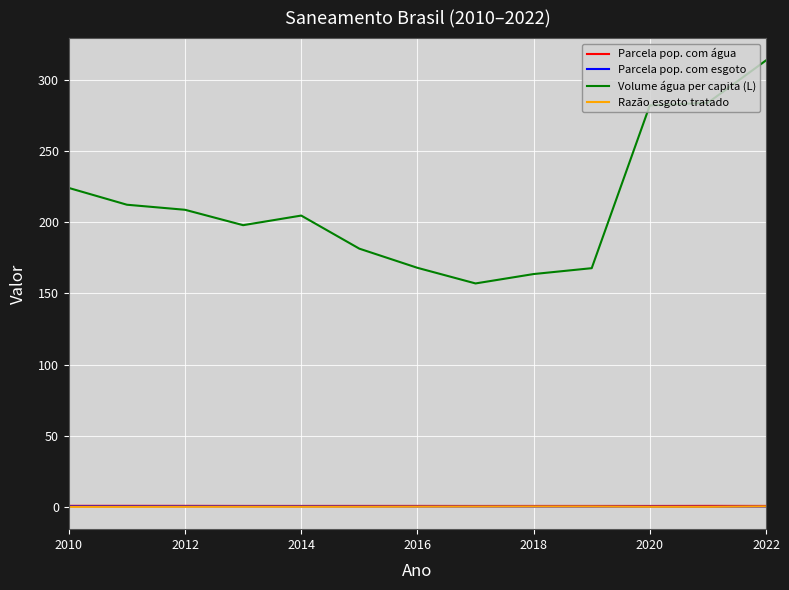

True or false: Volume água per capita (L) and Parcela pop. com água intersect in this chart.

False